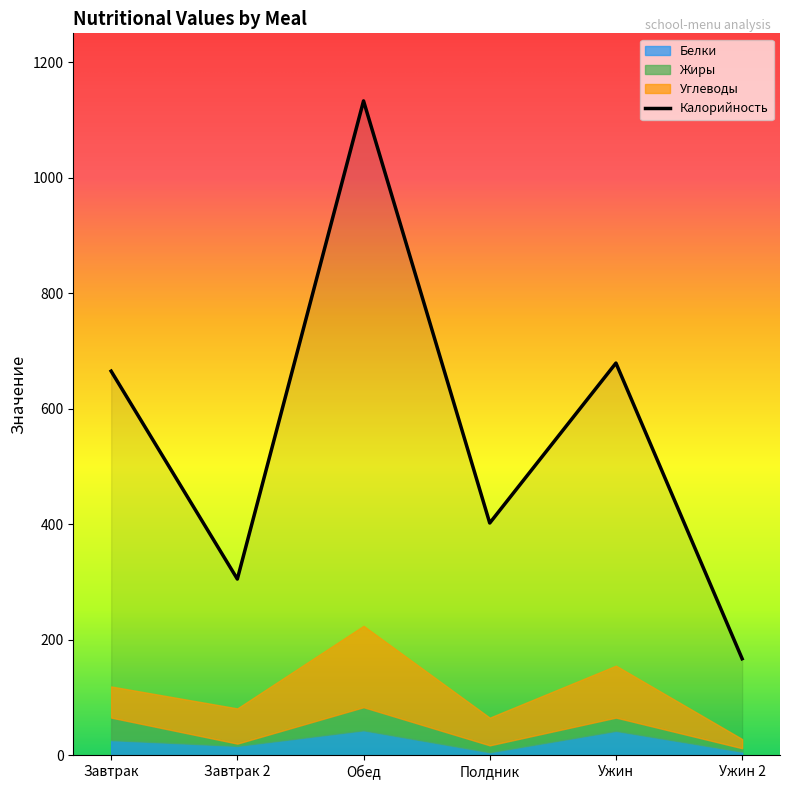

True or false: Углеводы and Белки cross at least once.

False